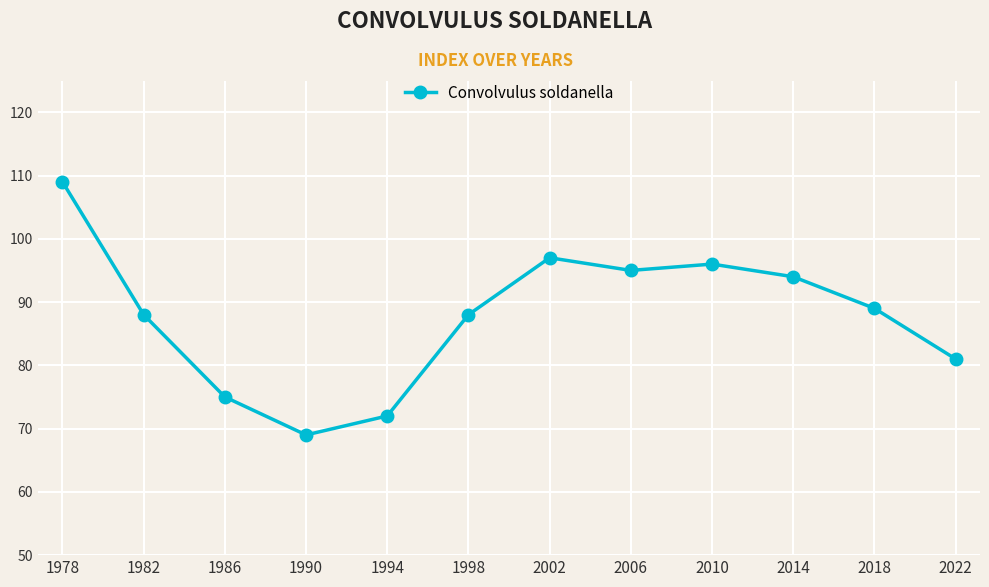

Reading left to right, list all the values displayed in this chart.

109	88	75	69	72	88	97	95	96	94	89	81